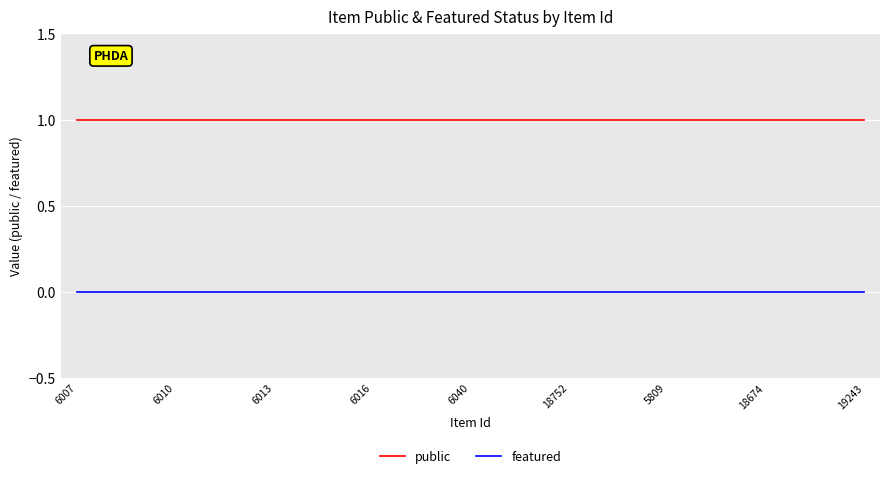

True or false: featured and public cross at least once.

False